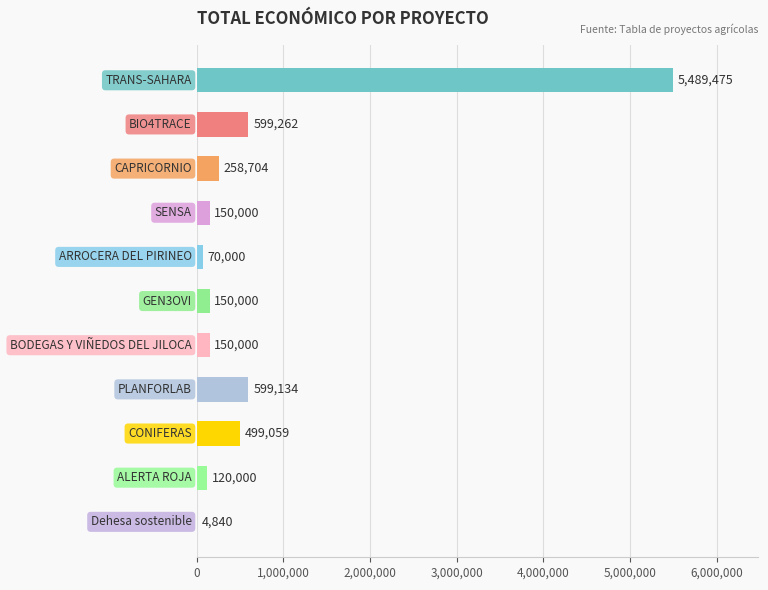

What is the sum of all values?

8090474